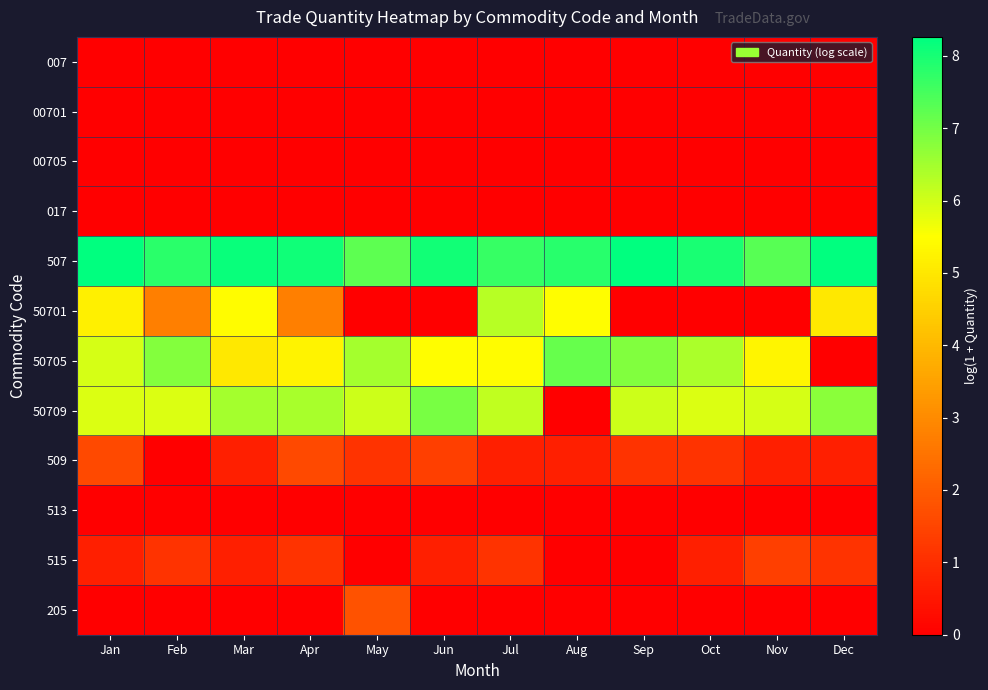

Count the number of data series in this chart.

12